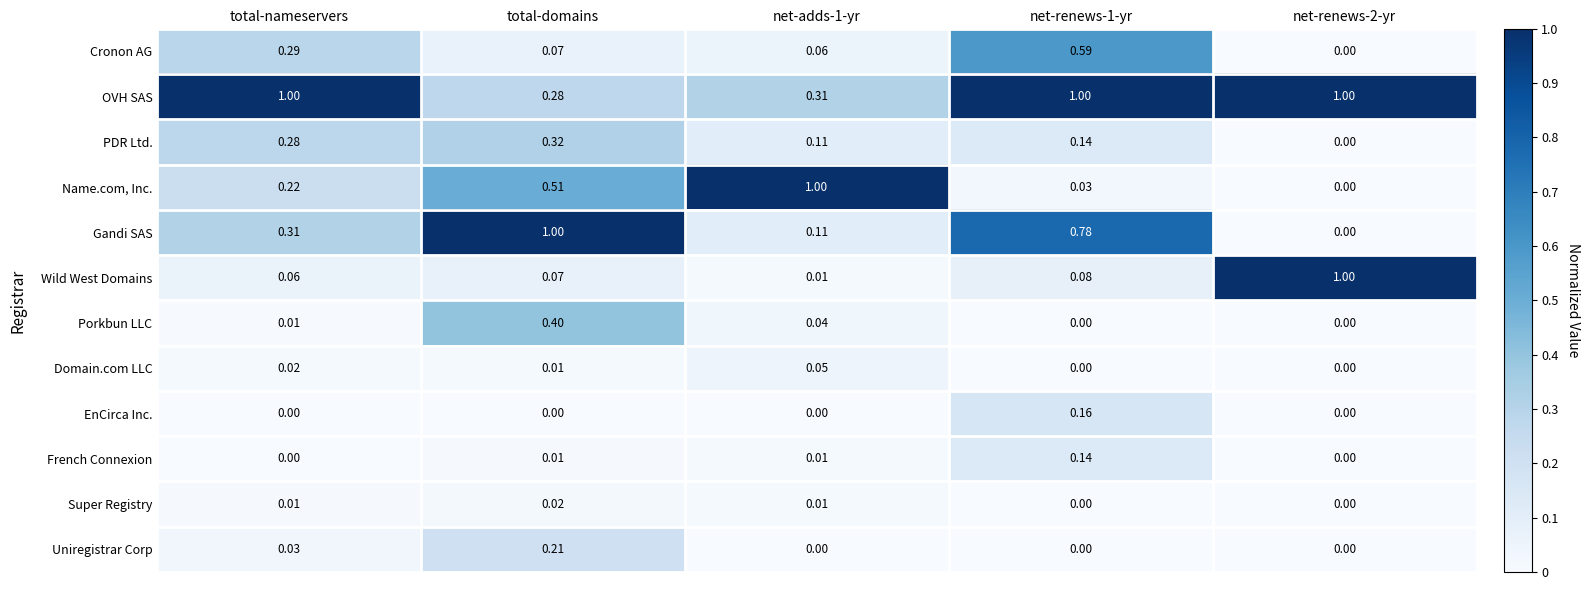

Is the value of Cronon AG at net-renews-2-yr greater than the value of French Connexion at net-renews-1-yr?

No